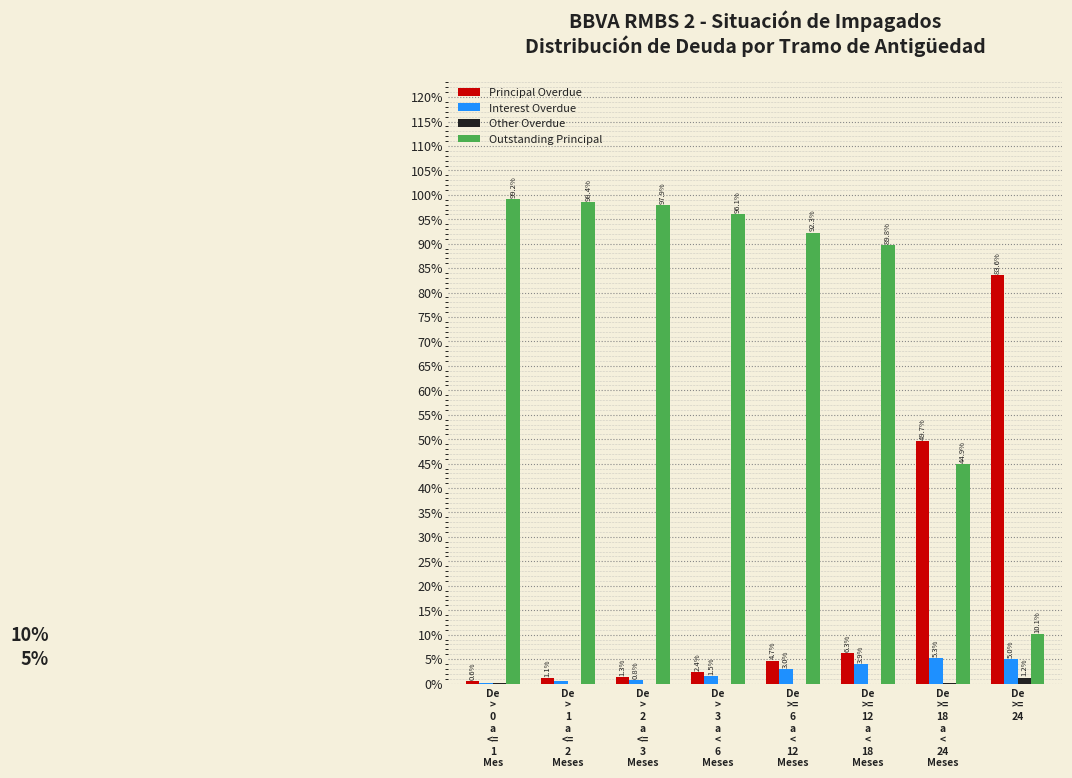

What is the greatest value displayed?

99.2